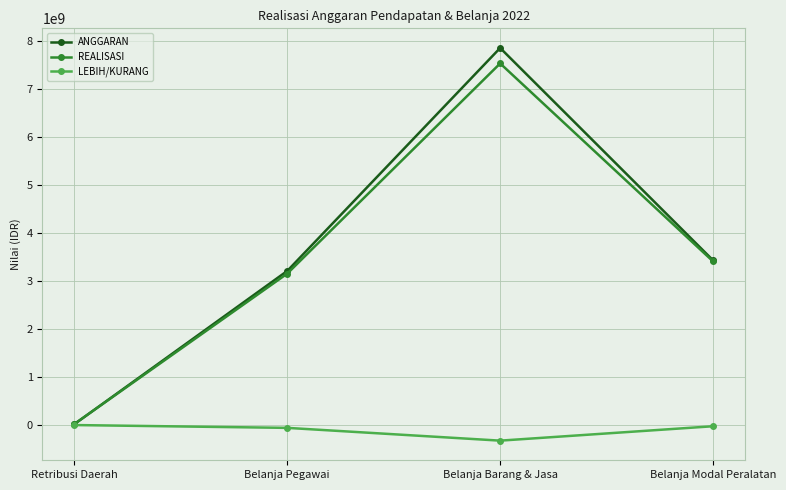

What is the sum of the ANGGARAN values at Belanja Modal Peralatan and Retribusi Daerah?

3450551500